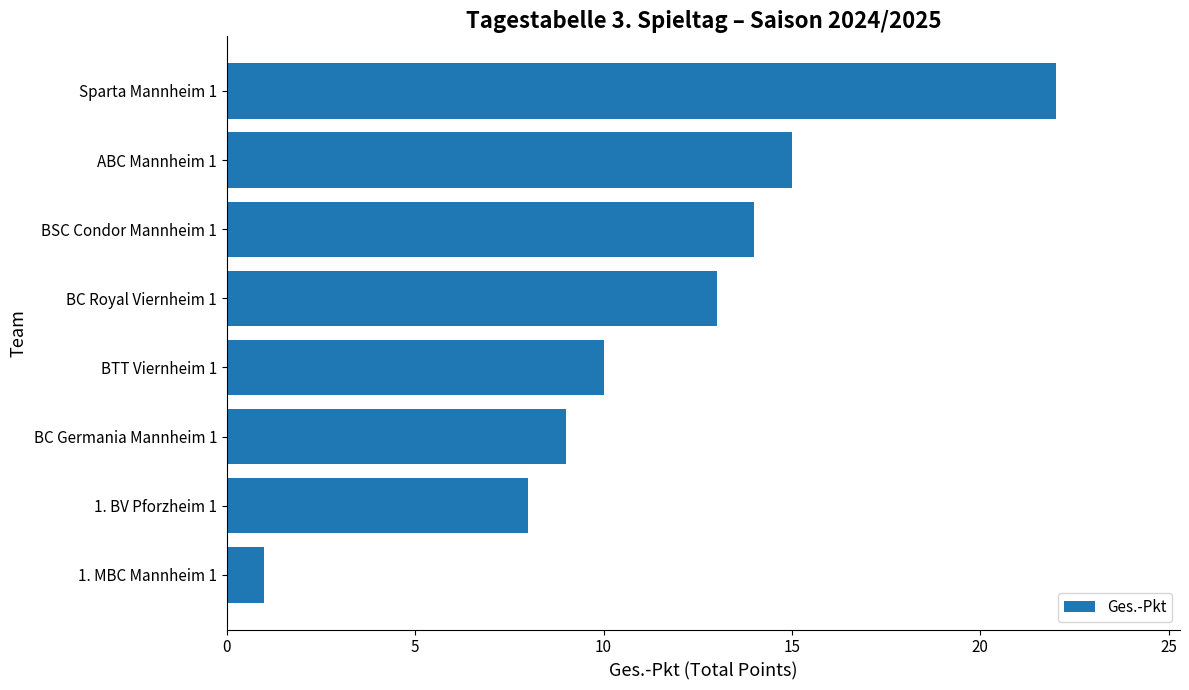

Reading bottom to top, what are all the values shown in this chart?

1. MBC Mannheim 1=1	1. BV Pforzheim 1=8	BC Germania Mannheim 1=9	BTT Viernheim 1=10	BC Royal Viernheim 1=13	BSC Condor Mannheim 1=14	ABC Mannheim 1=15	Sparta Mannheim 1=22